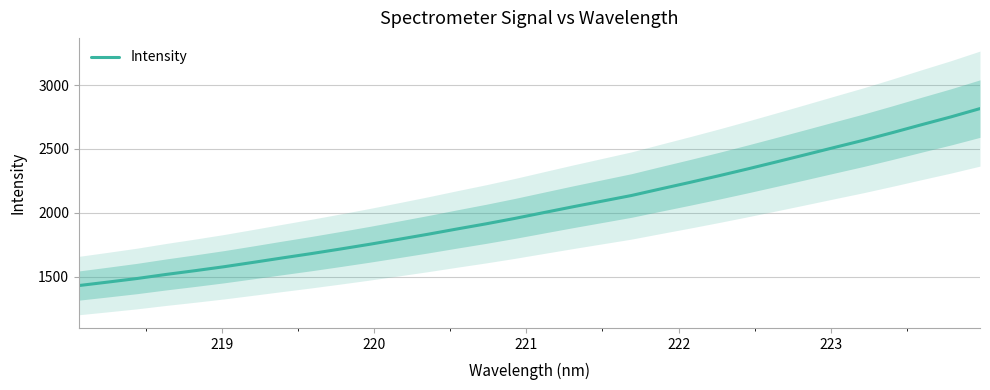

Is this an area chart (filled region under the line)?

No